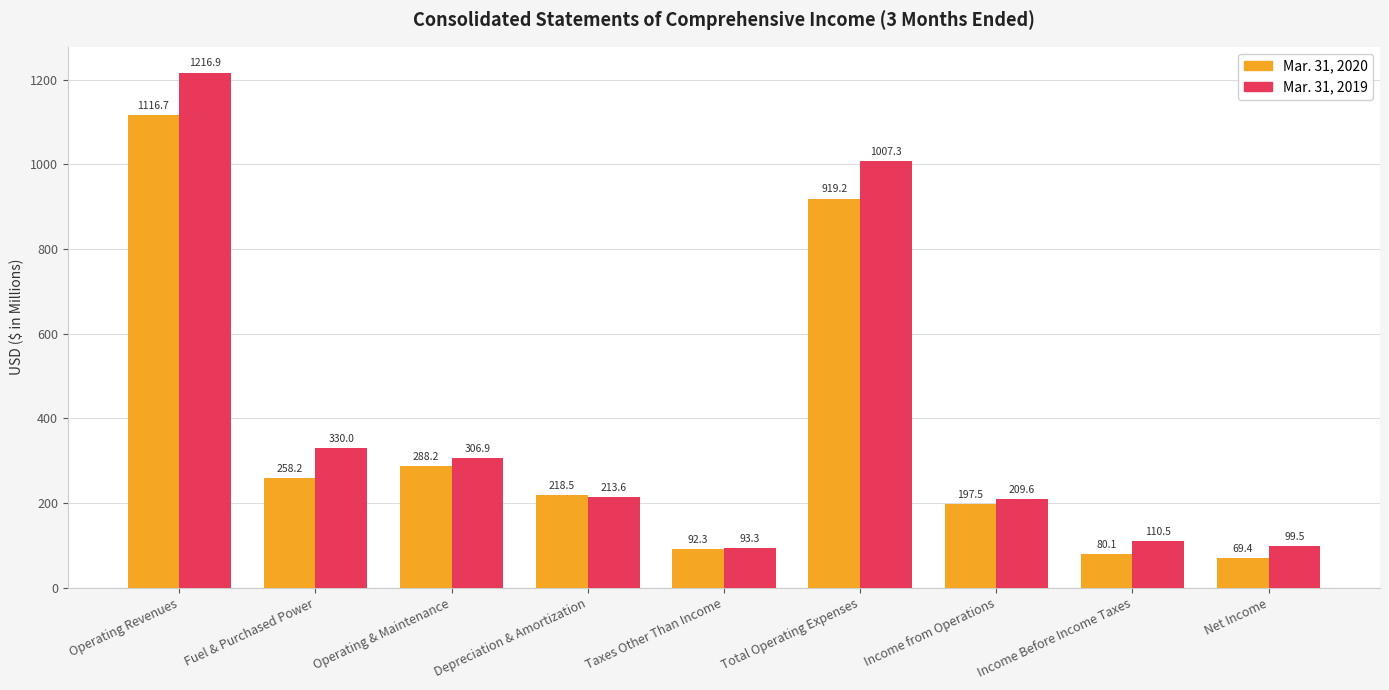

At how many categories does at least one series exceed 861?

2